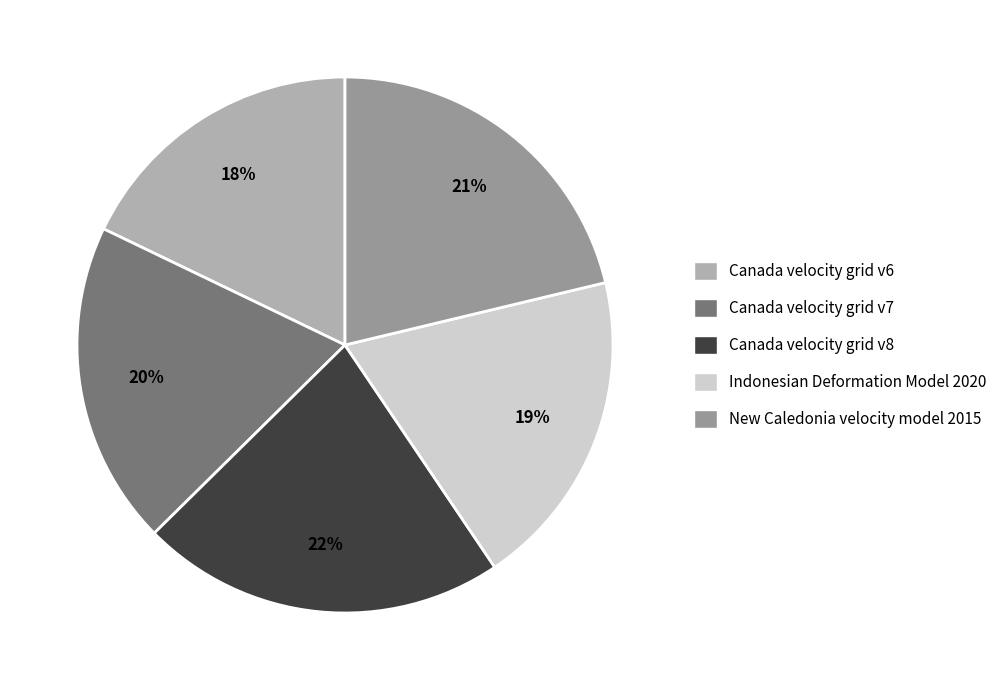

What is the ratio of the value at Indonesian Deformation Model 2020 to the value at Canada velocity grid v8?

0.9